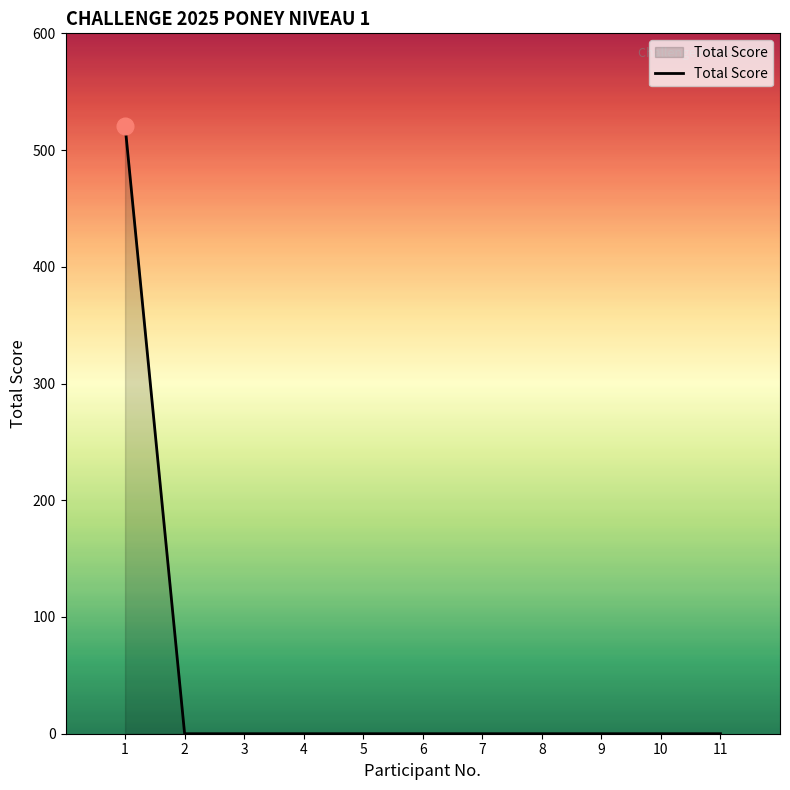

Reading left to right, list all the values displayed in this chart.

1=521	2=0	3=0	4=0	5=0	6=0	7=0	8=0	9=0	10=0	11=0